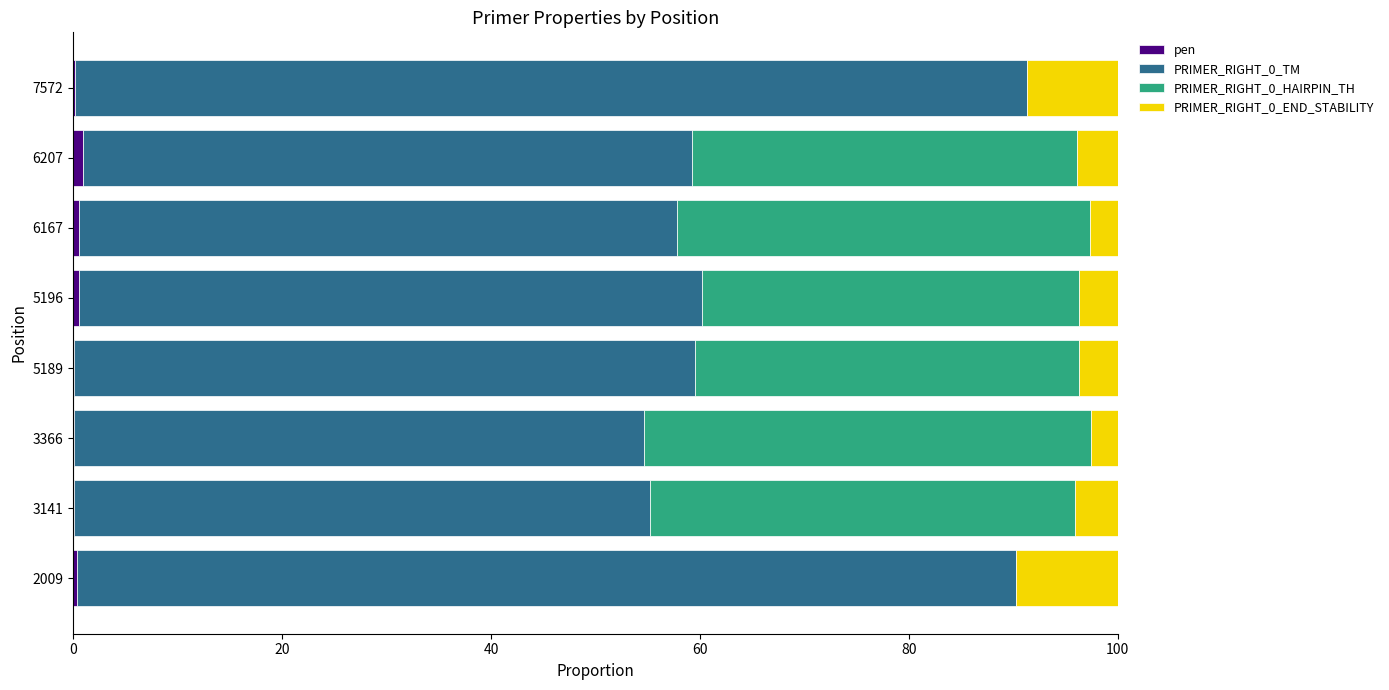

Which series has the widest spread of values?

PRIMER_RIGHT_0_HAIRPIN_TH